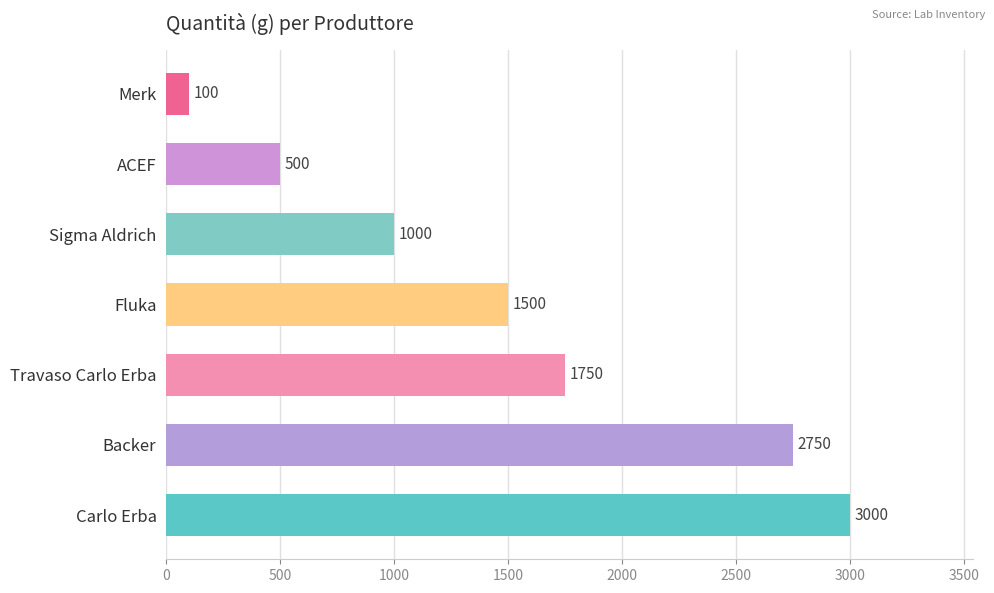

How many bars are there in total?

7